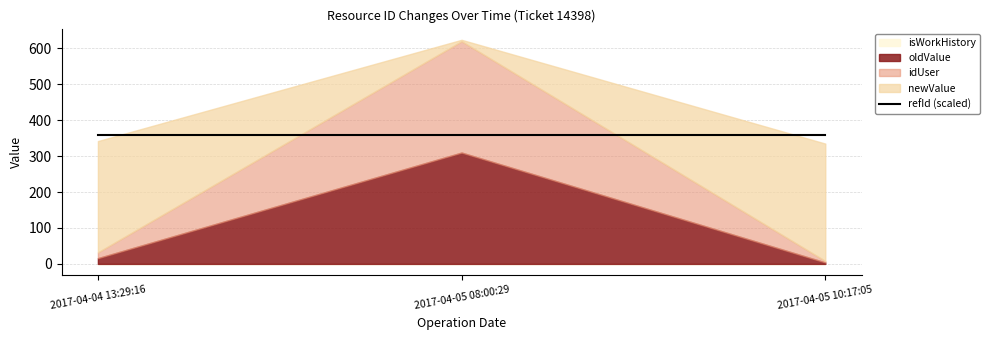

The idUser series shows 4 at 2017-04-05 10:17:05. True or false?

True